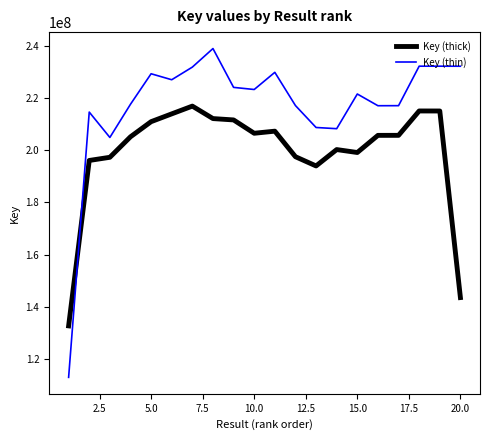

Rank the series by their average value, from lowest to highest.

Key (thick), Key (thin)